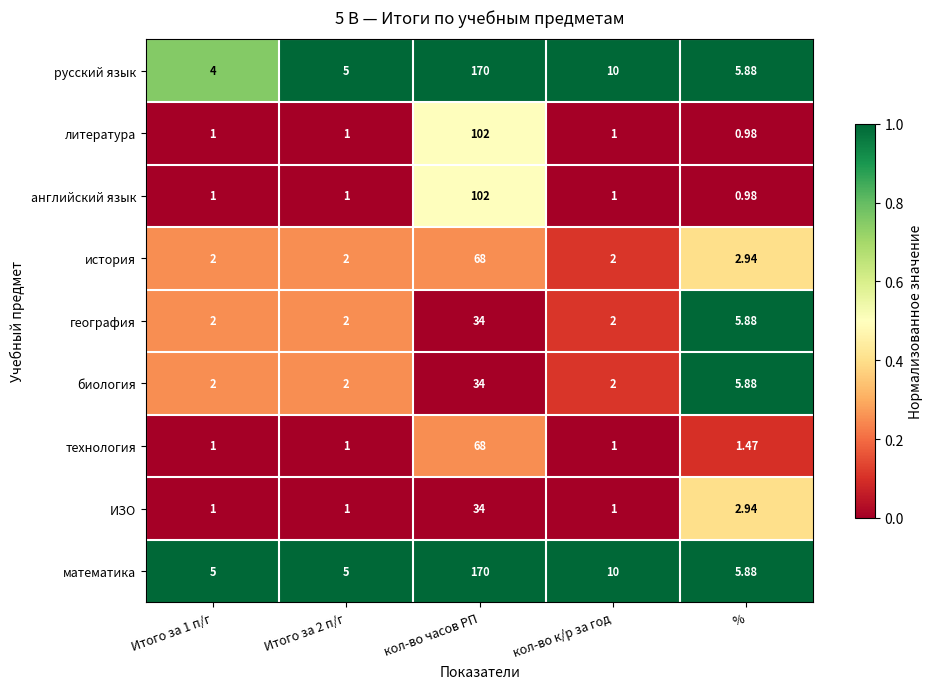

Which series has the largest total across all categories?

математика